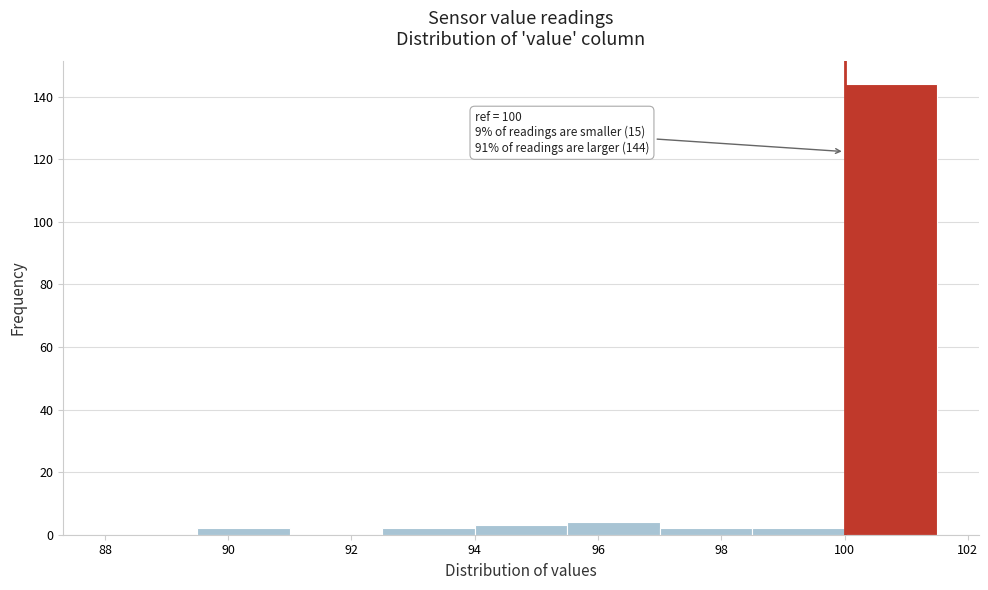

Over which range of the x-axis is the bar tallest?

100.0 to 101.5